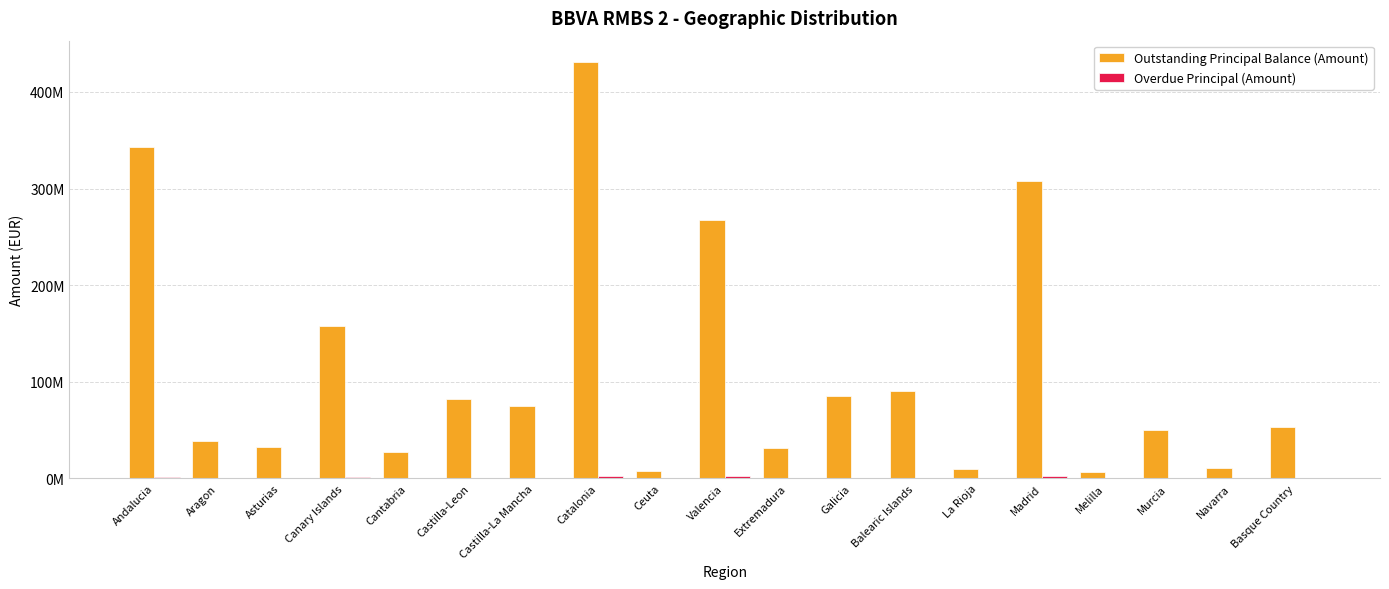

What is the total value across all series at Melilla?

6190365.7